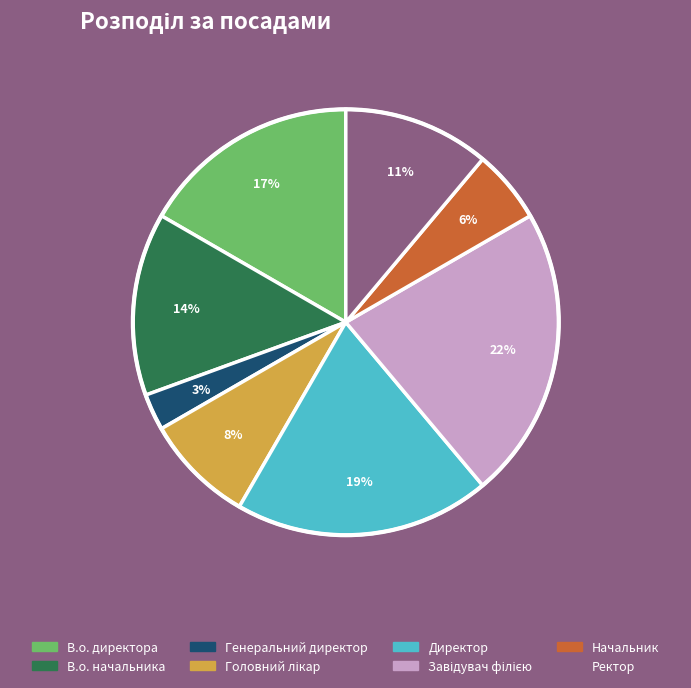

Does any single category account for the majority?

No